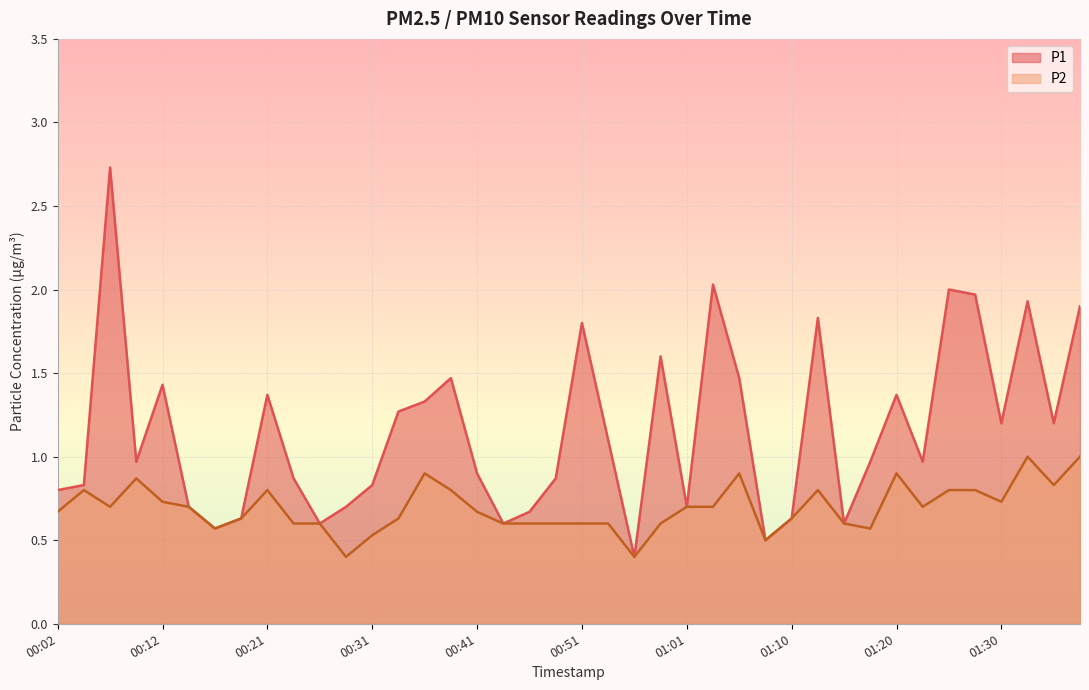

What is the value of the P2 point at the 39th from the left?

0.8